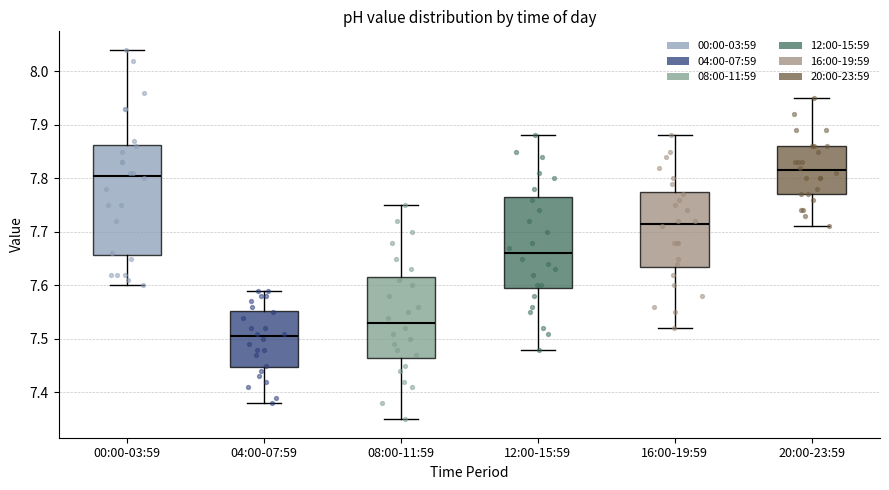

Reading left to right, transcribe this box plot: for each box, give where its median line is, the range the box spans, and where its two whiskers end, as read against the y-axis. The values are not printed on the chart, so give them approximately, as read against the axis.

00:00-03:59: median 7.81, box 7.66 to 7.86, whiskers 7.60 to 8.04
04:00-07:59: median 7.51, box 7.45 to 7.55, whiskers 7.38 to 7.59
08:00-11:59: median 7.53, box 7.47 to 7.62, whiskers 7.35 to 7.75
12:00-15:59: median 7.66, box 7.60 to 7.77, whiskers 7.48 to 7.88
16:00-19:59: median 7.72, box 7.64 to 7.78, whiskers 7.52 to 7.88
20:00-23:59: median 7.82, box 7.77 to 7.86, whiskers 7.71 to 7.95